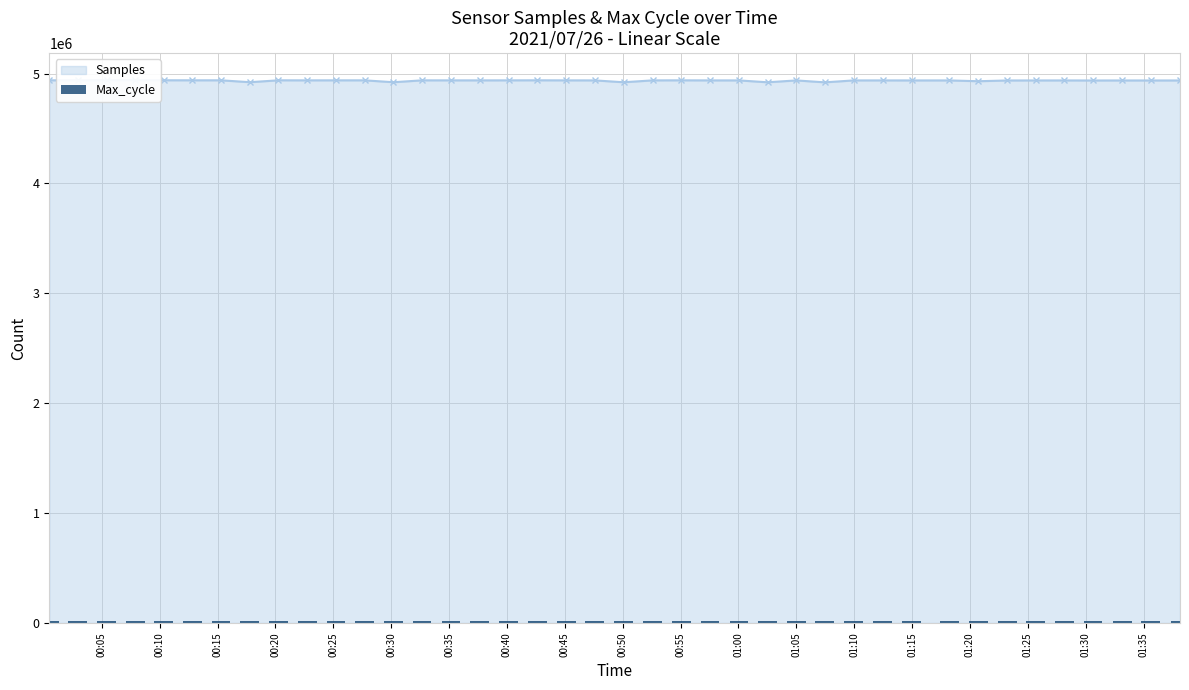

What is the difference between the maximum and second lowest values?

544